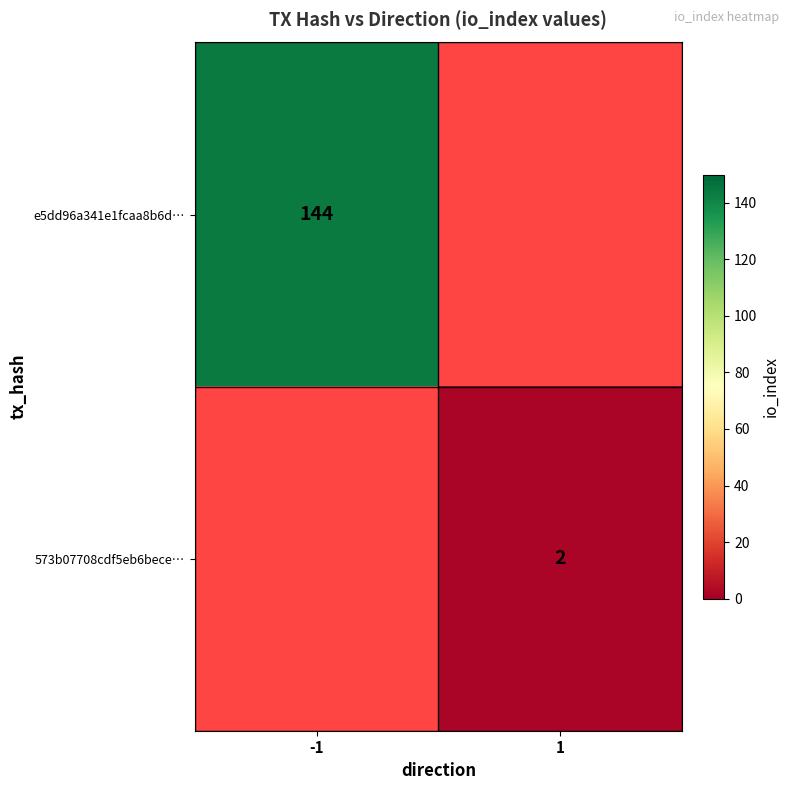

True or false: 573b07708cdf5eb6bece… has a value of 2 at 1.

True